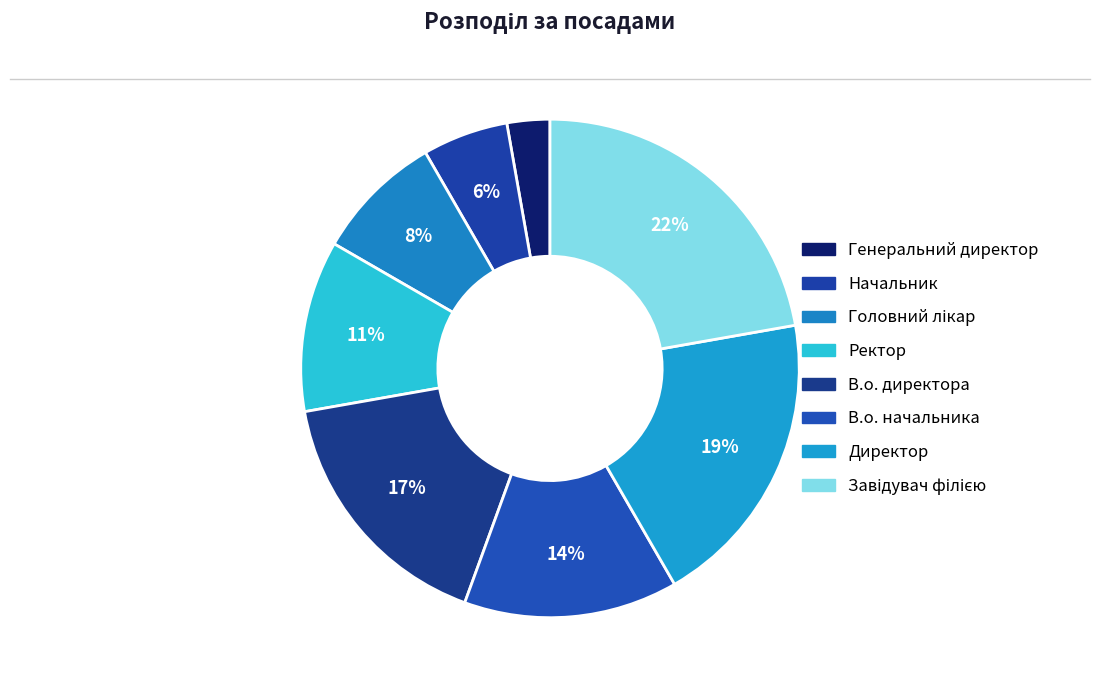

Is there any slice that represents more than half of the pie?

No